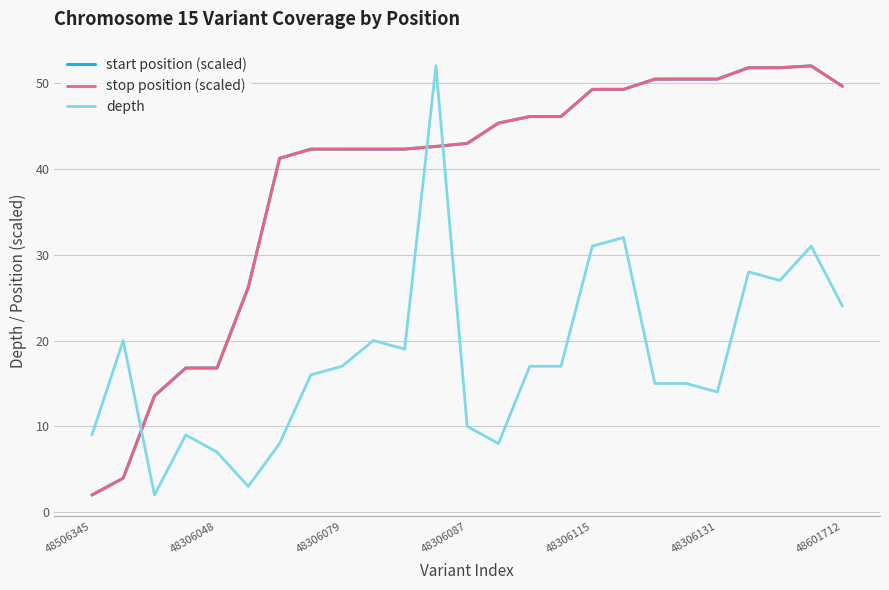

Which series ends up on top after the final intersection of depth and stop position (scaled)?

stop position (scaled)